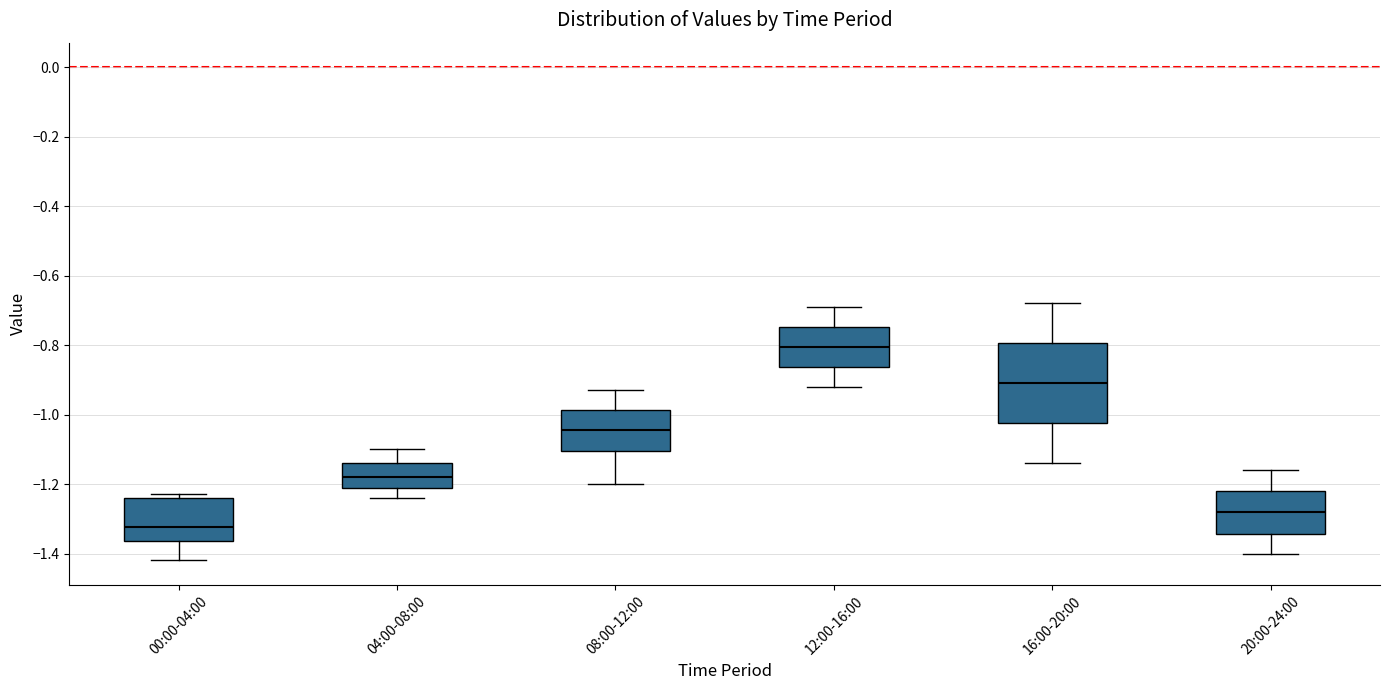

Reading left to right, read every box against the y-axis: the position of its median line, the range the box covers, and the ends of its whiskers. The values are not printed on the chart, so give them approximately, as read against the axis.

00:00-04:00: median -1.32, box -1.36 to -1.24, whiskers -1.42 to -1.22
04:00-08:00: median -1.18, box -1.22 to -1.14, whiskers -1.24 to -1.10
08:00-12:00: median -1.04, box -1.10 to -0.98, whiskers -1.20 to -0.92
12:00-16:00: median -0.80, box -0.86 to -0.74, whiskers -0.92 to -0.68
16:00-20:00: median -0.90, box -1.02 to -0.80, whiskers -1.14 to -0.68
20:00-24:00: median -1.28, box -1.34 to -1.22, whiskers -1.40 to -1.16